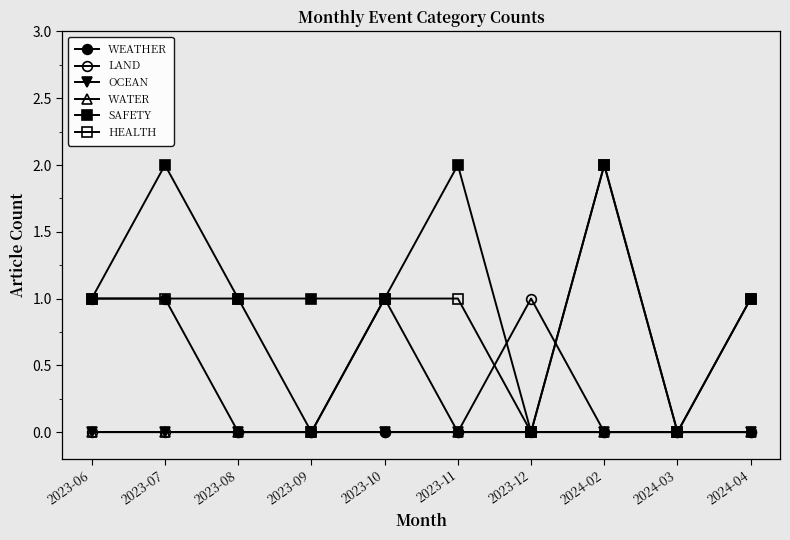

How many series are shown in this chart?

6